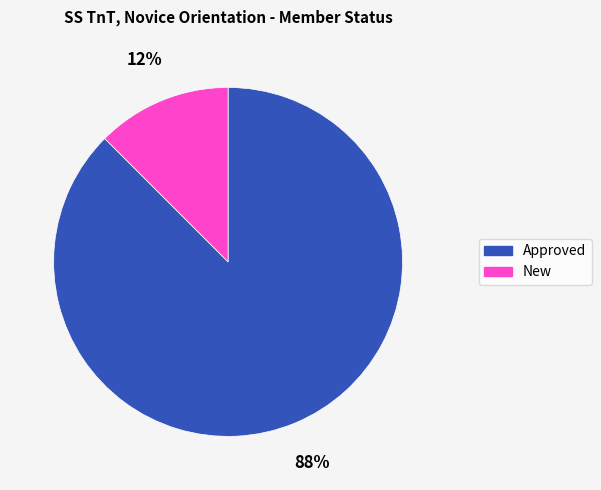

Is the sum of Approved and New greater than half?

Yes